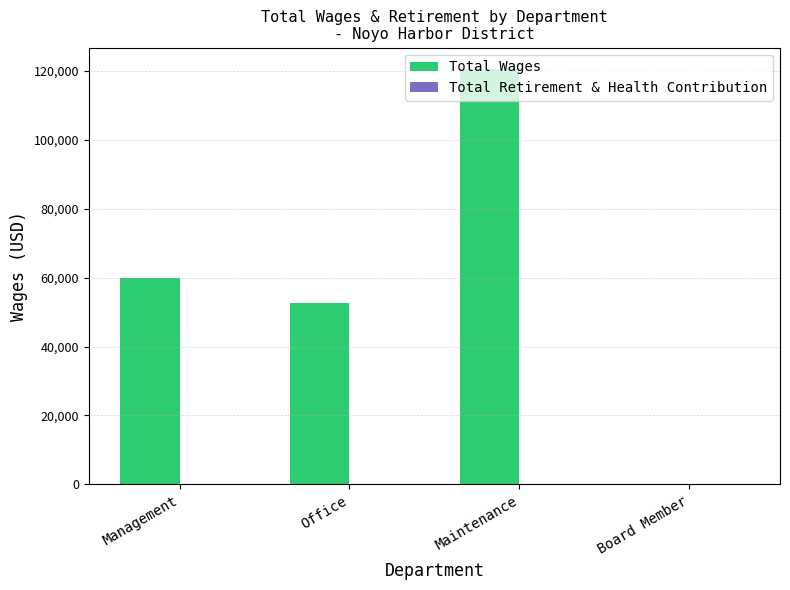

What is the ratio of the value at Office to the value at Management?

0.9